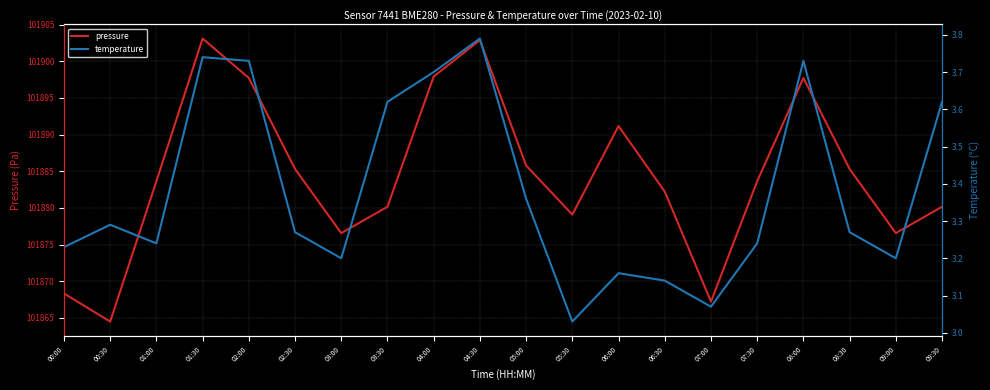

What is the label of the 2nd point from the right?

09:00